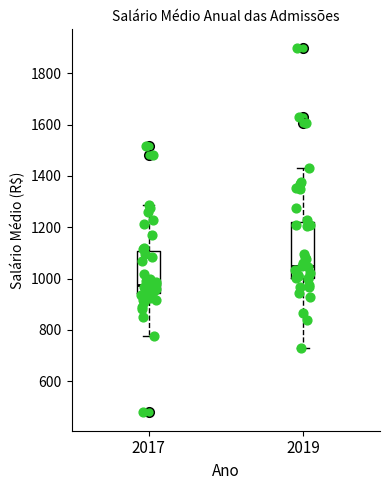

Reading left to right, transcribe this box plot: for each box, give where its median line is, the range the box spans, and where its two whiskers end, as read against the y-axis. The values are not printed on the chart, so give them approximately, as read against the axis.

2017: median 980, box 940 to 1100, whiskers 780 to 1280
2019: median 1040, box 1000 to 1220, whiskers 740 to 1440